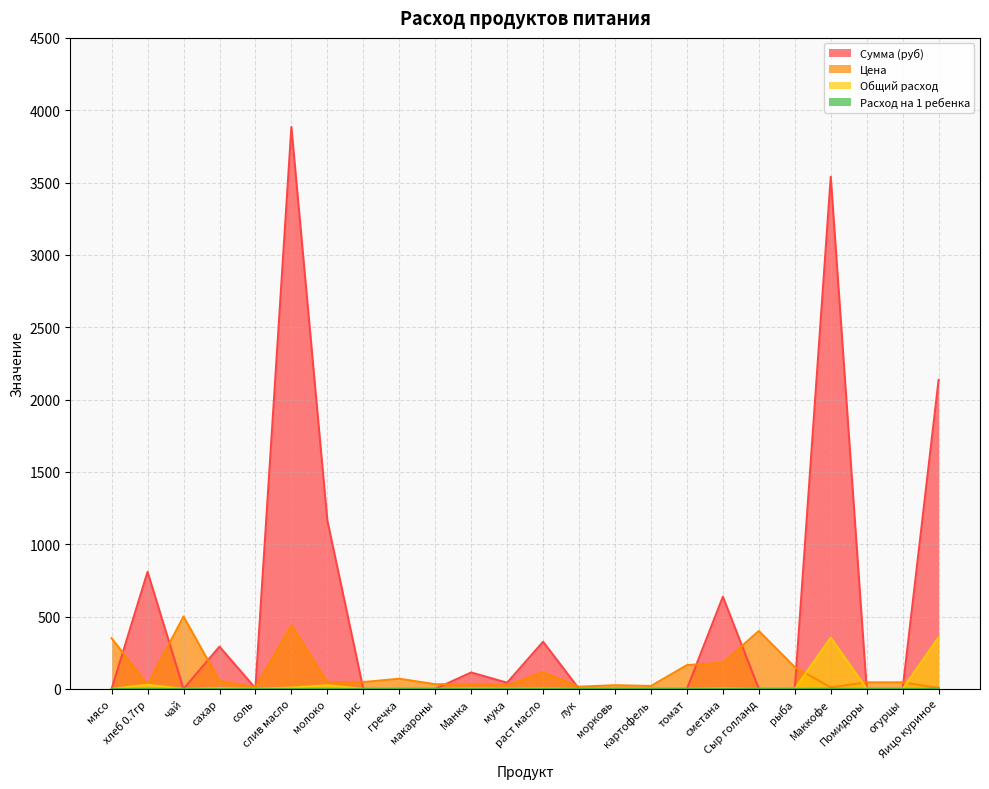

What is the total value across all series at молоко?

1236.5